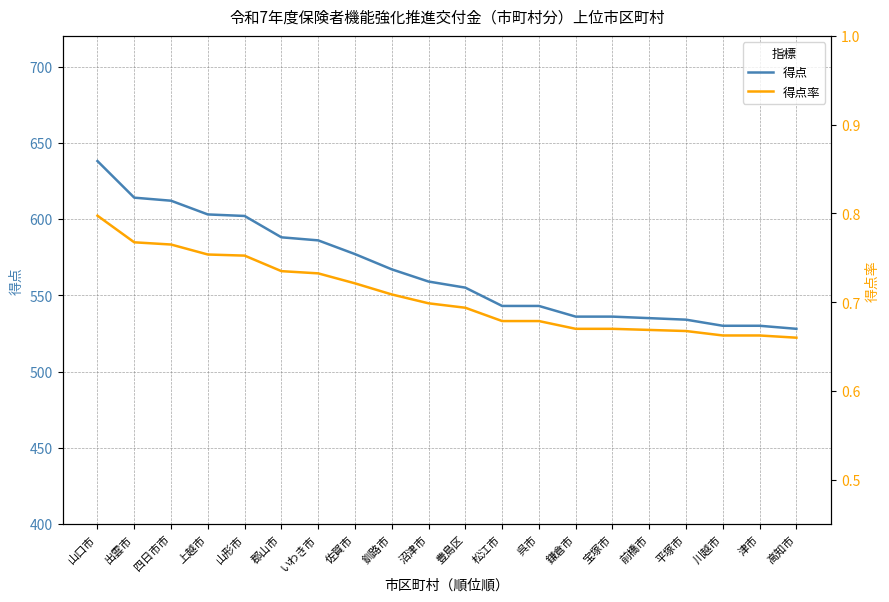

Rank the series by their maximum value, from lowest to highest.

得点率, 得点